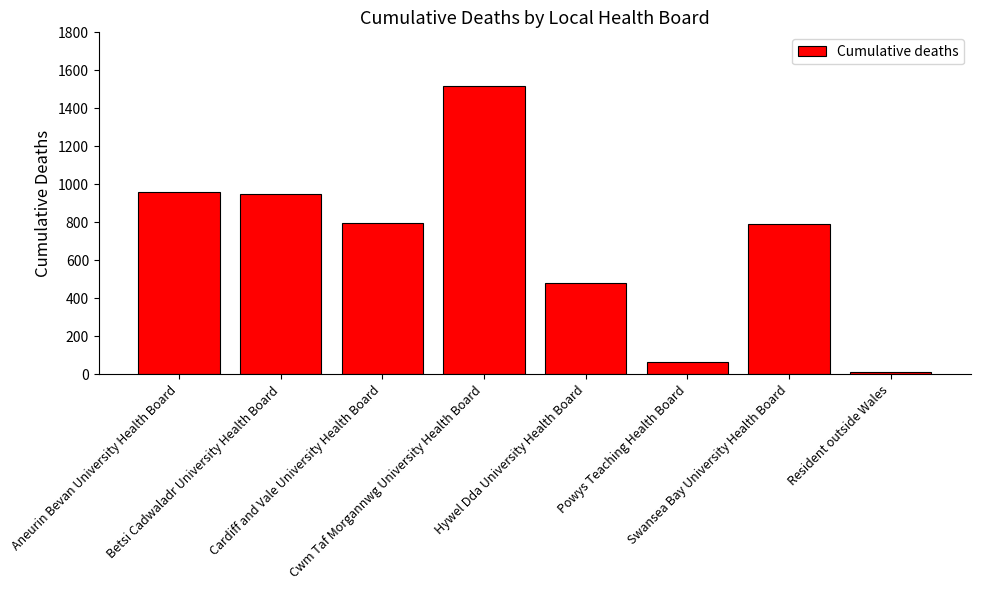

At which label does the data first exceed 797?

Aneurin Bevan University Health Board